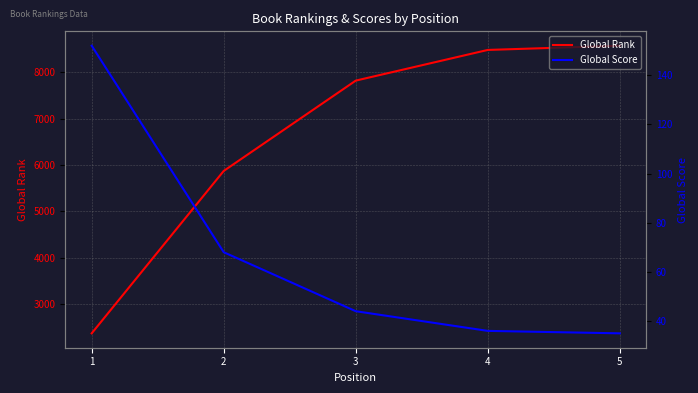

Rank the series at 2 from lowest to highest value.

Global Score, Global Rank